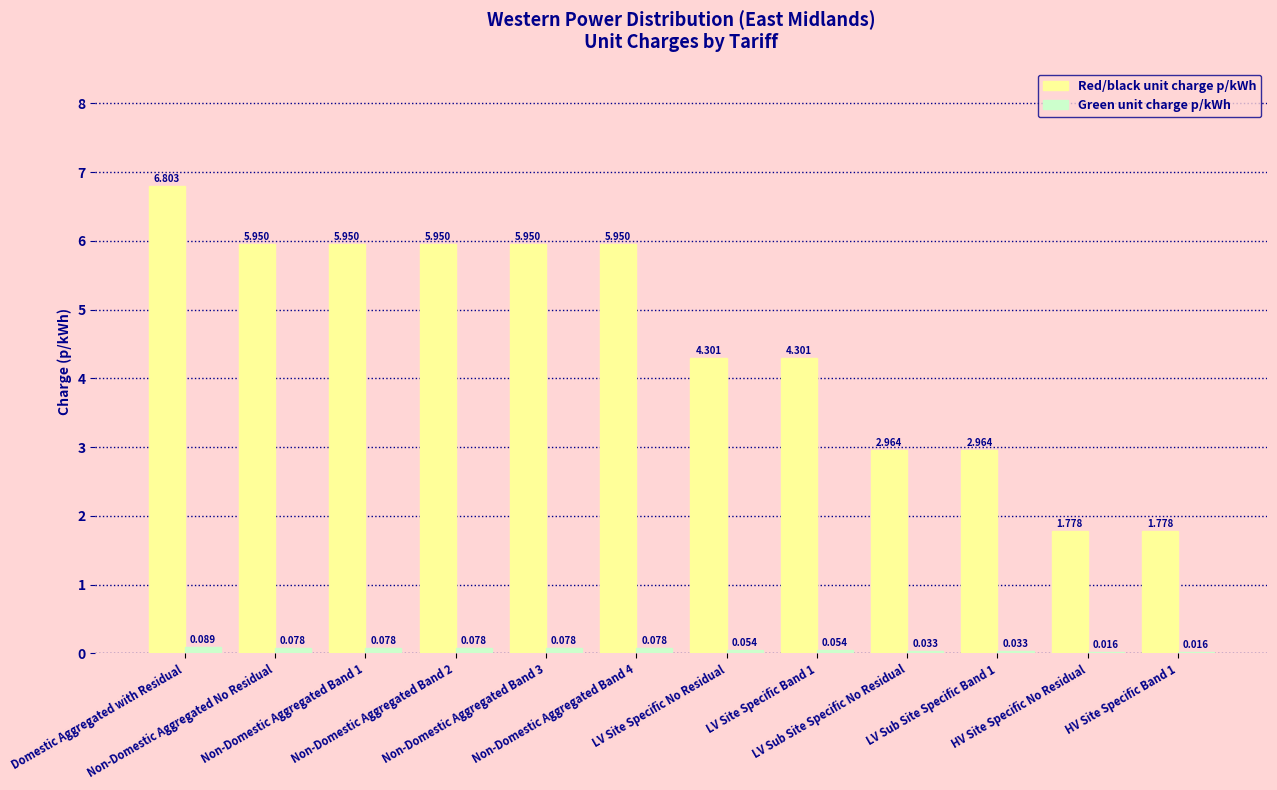

Which series has the largest total across all categories?

Red/black unit charge p/kWh